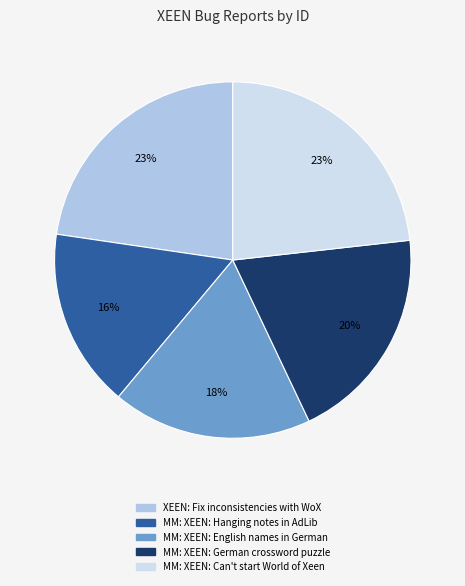

Which slice is the smallest?

MM: XEEN: Hanging notes in AdLib